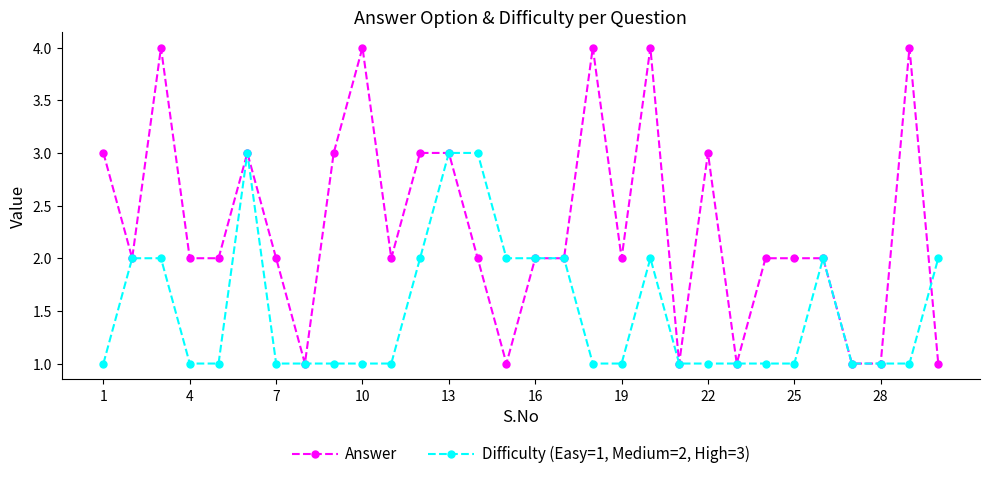

After their last crossing, which series has the higher values: Answer or Difficulty (Easy=1, Medium=2, High=3)?

Difficulty (Easy=1, Medium=2, High=3)